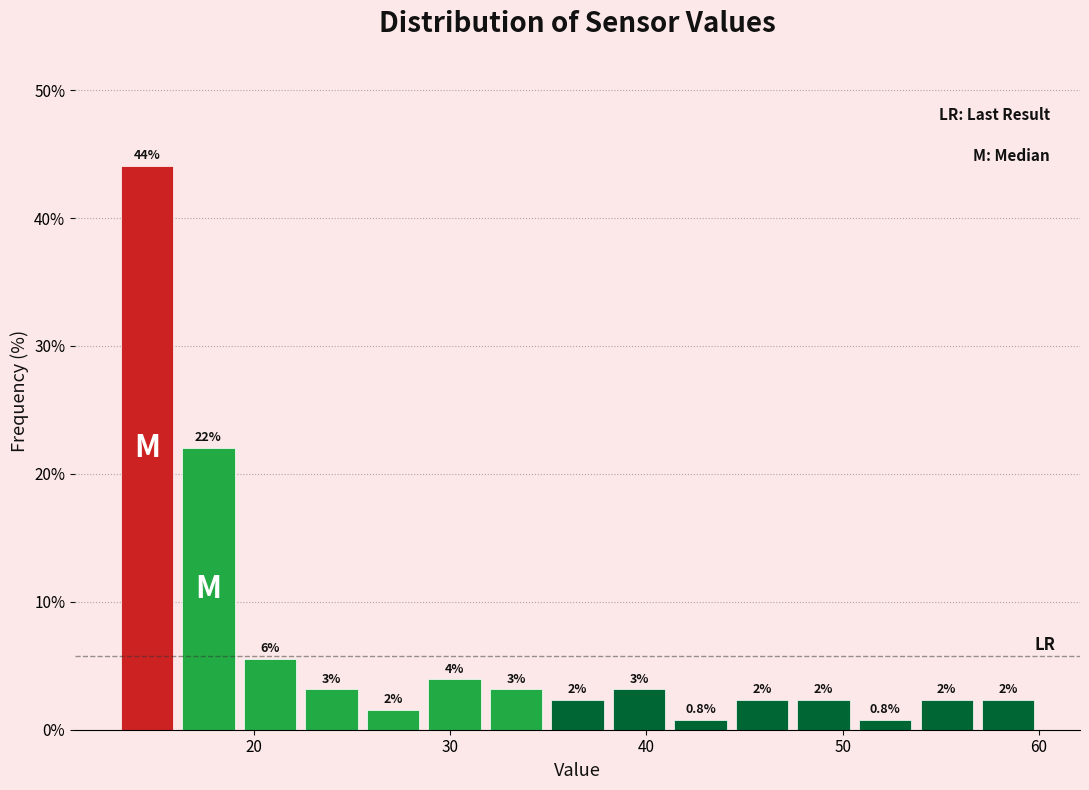

Around what value on the x-axis is the tallest bar? Give the approximate position of its centre, as read against the axis.

15